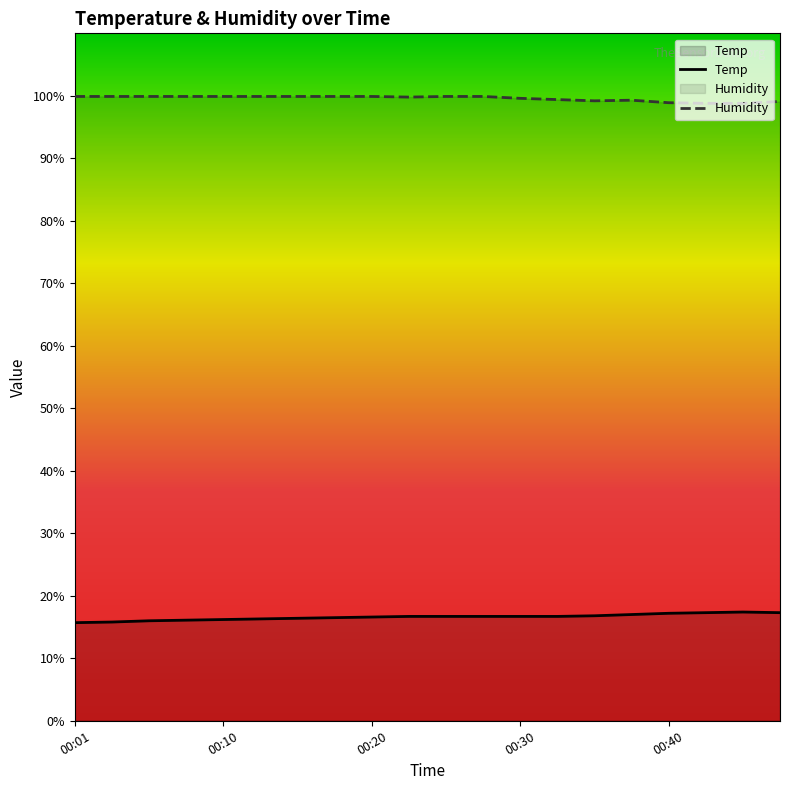

What is the difference between the highest and lowest values at 00:01?

84.2